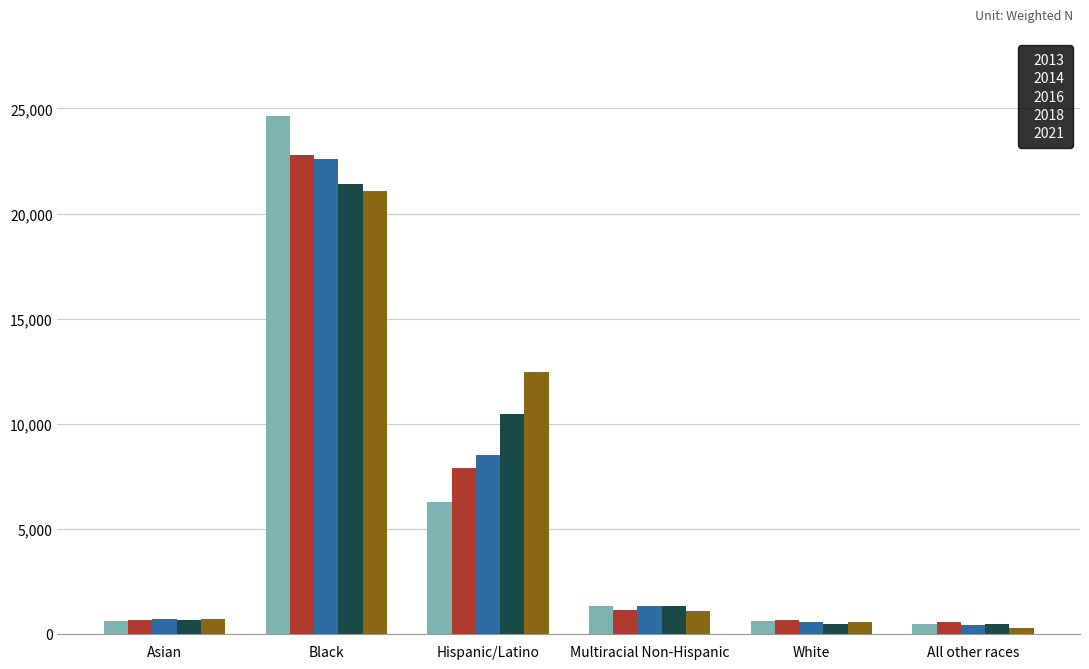

What is the sum of the 2013 values at Hispanic/Latino and Multiracial Non-Hispanic?

7625